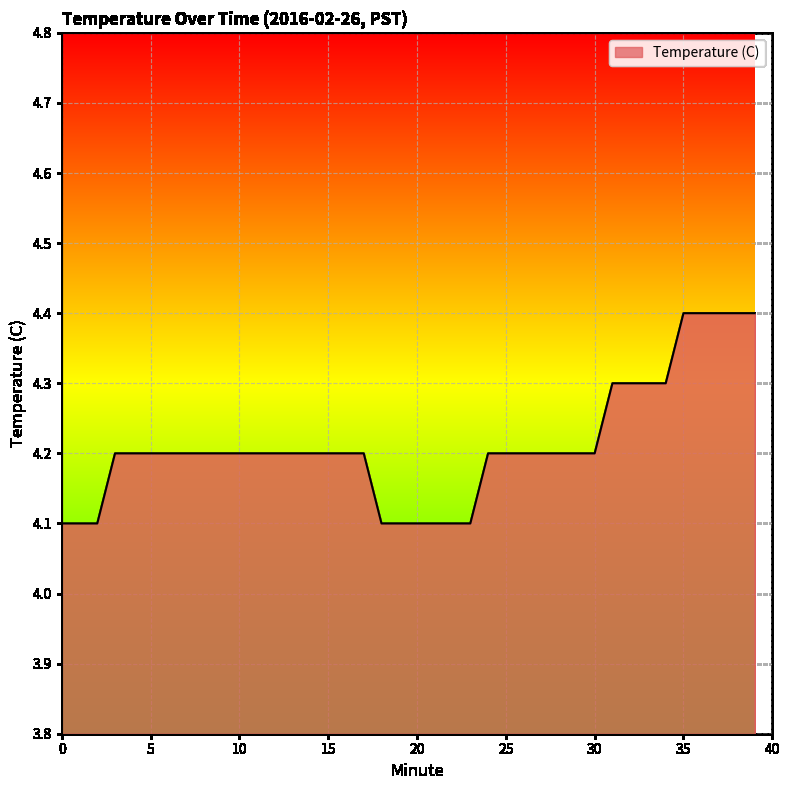

What is the minimum value shown in the chart?

4.1